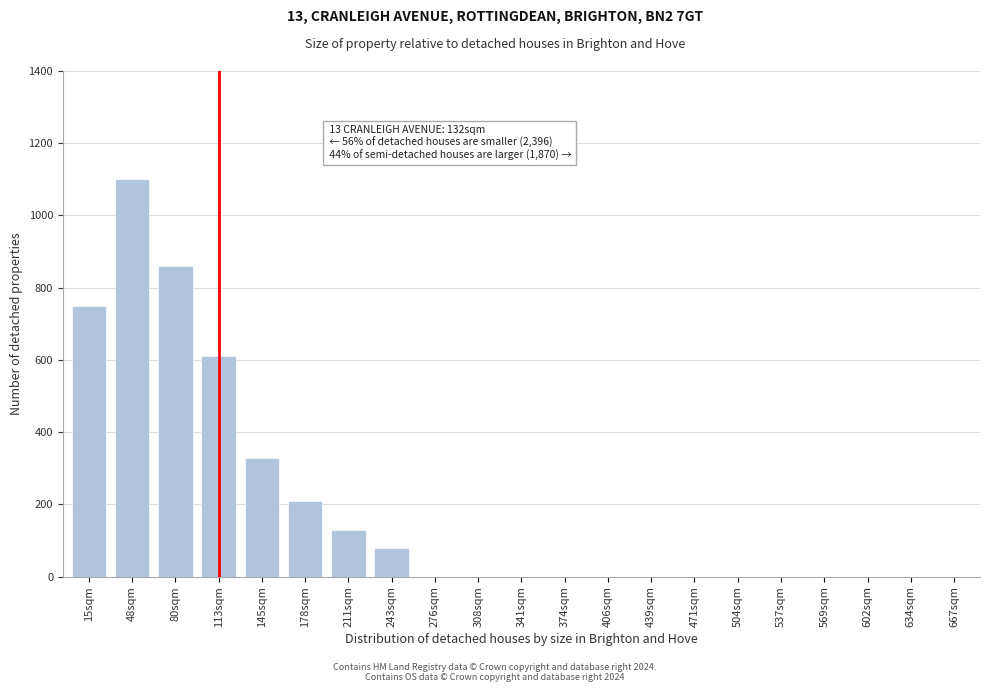

Reading left to right, transcribe all the data shown in this chart.

15sqm=750	48sqm=1100	80sqm=860	113sqm=610	145sqm=330	178sqm=210	211sqm=130	243sqm=80	276sqm=0	308sqm=0	341sqm=0	374sqm=0	406sqm=0	439sqm=0	471sqm=0	504sqm=0	537sqm=0	569sqm=0	602sqm=0	634sqm=0	667sqm=0